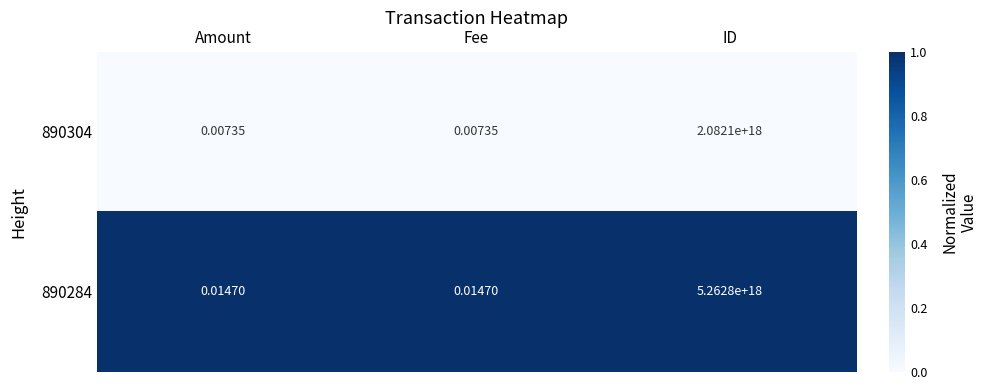

Which series has the largest total across all categories?

890284